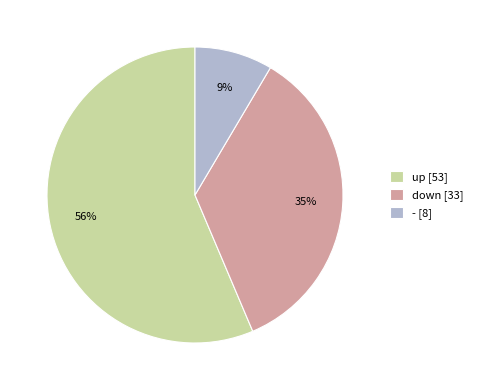

To the nearest percent, what is the combined percentage of down [33] and - [8]?

44%